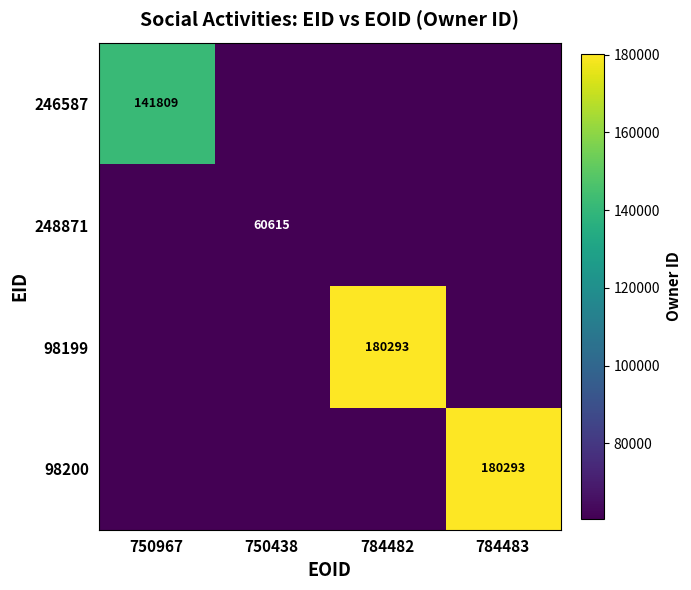

Is it true that 98199 equals 180293 at 784482?

True